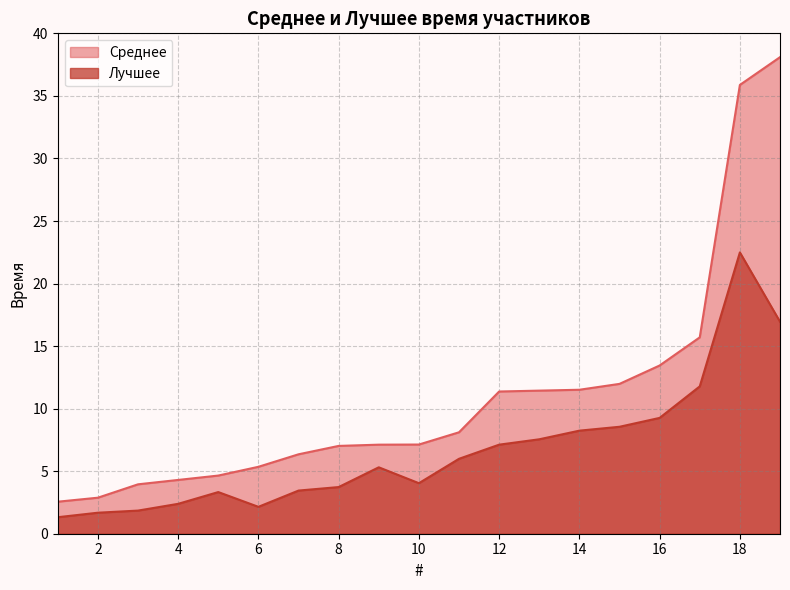

True or false: Среднее and Лучшее cross at least once.

False